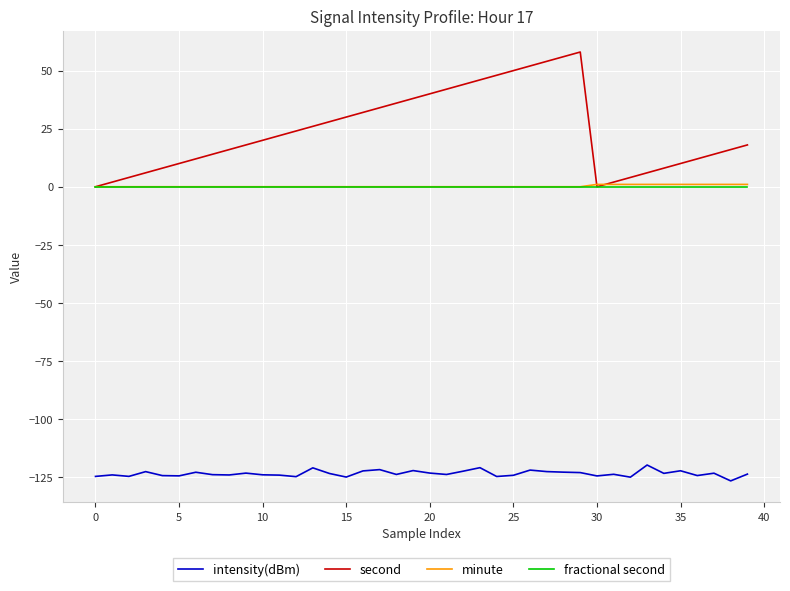

Which series has the largest total across all categories?

second